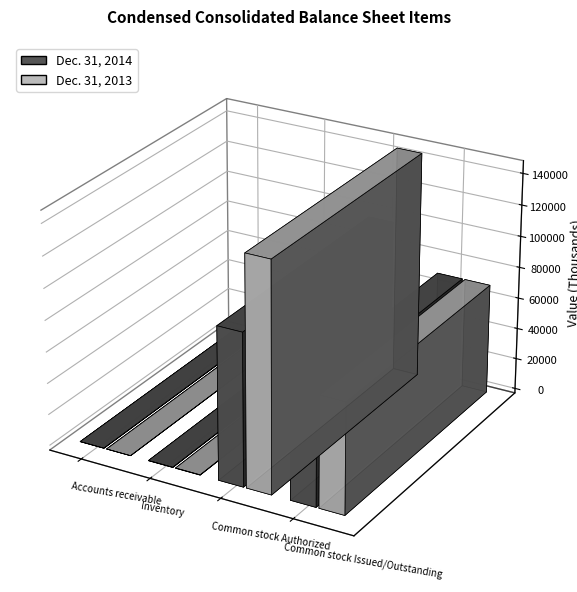

At Accounts receivable, list the series in order from smallest to largest.

Dec. 31, 2013, Dec. 31, 2014